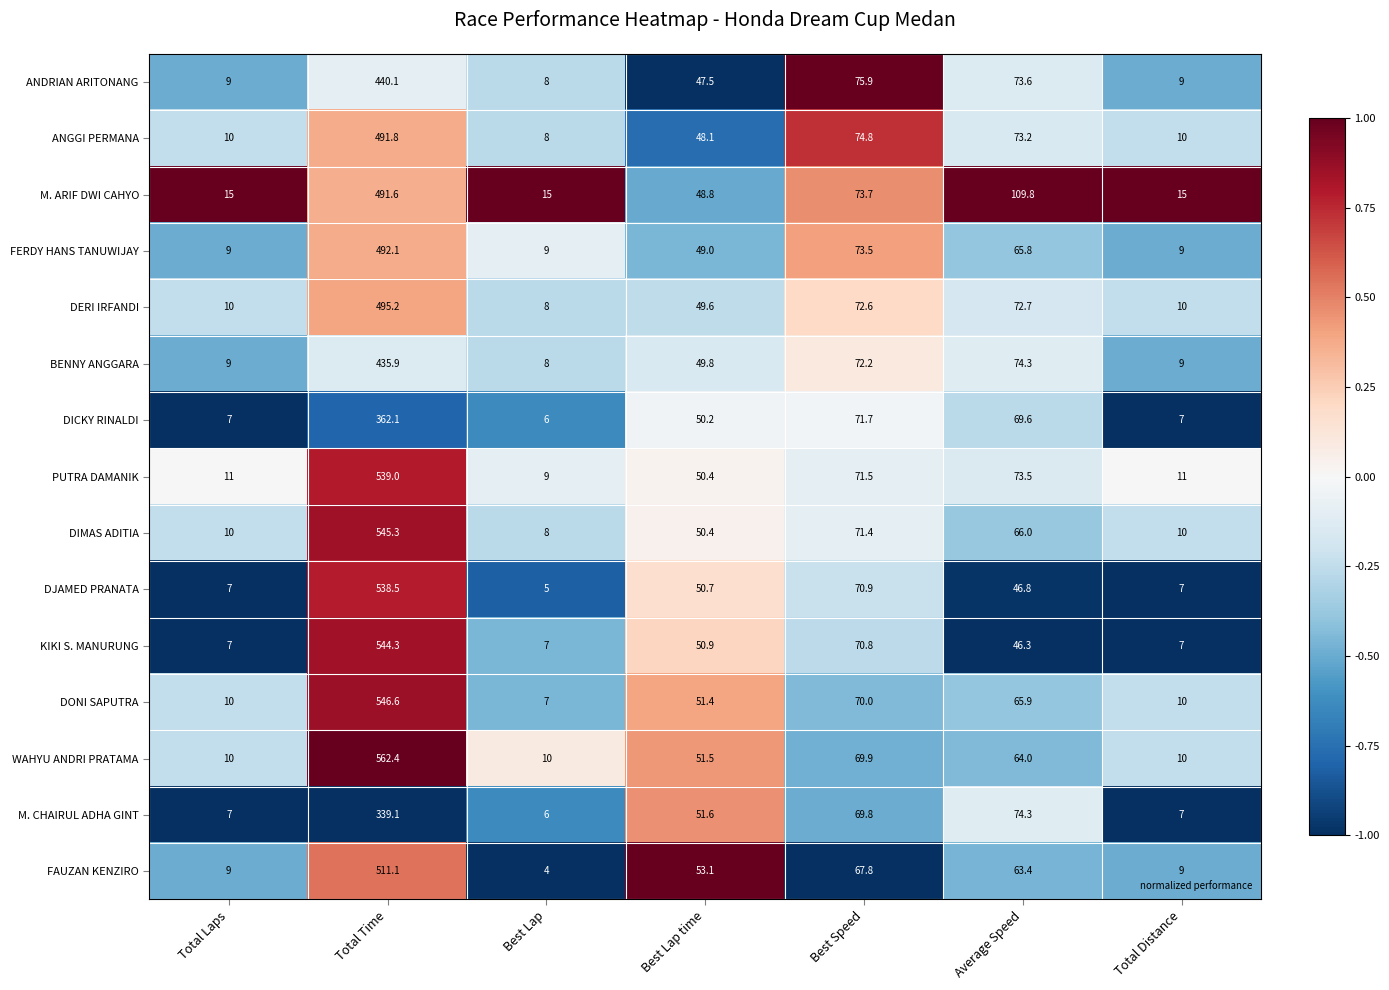

Rank the series by their maximum value, from lowest to highest.

M. CHAIRUL ADHA GINT, DICKY RINALDI, BENNY ANGGARA, ANDRIAN ARITONANG, M. ARIF DWI CAHYO, ANGGI PERMANA, FERDY HANS TANUWIJAY, DERI IRFANDI, FAUZAN KENZIRO, DJAMED PRANATA, PUTRA DAMANIK, KIKI S. MANURUNG, DIMAS ADITIA, DONI SAPUTRA, WAHYU ANDRI PRATAMA